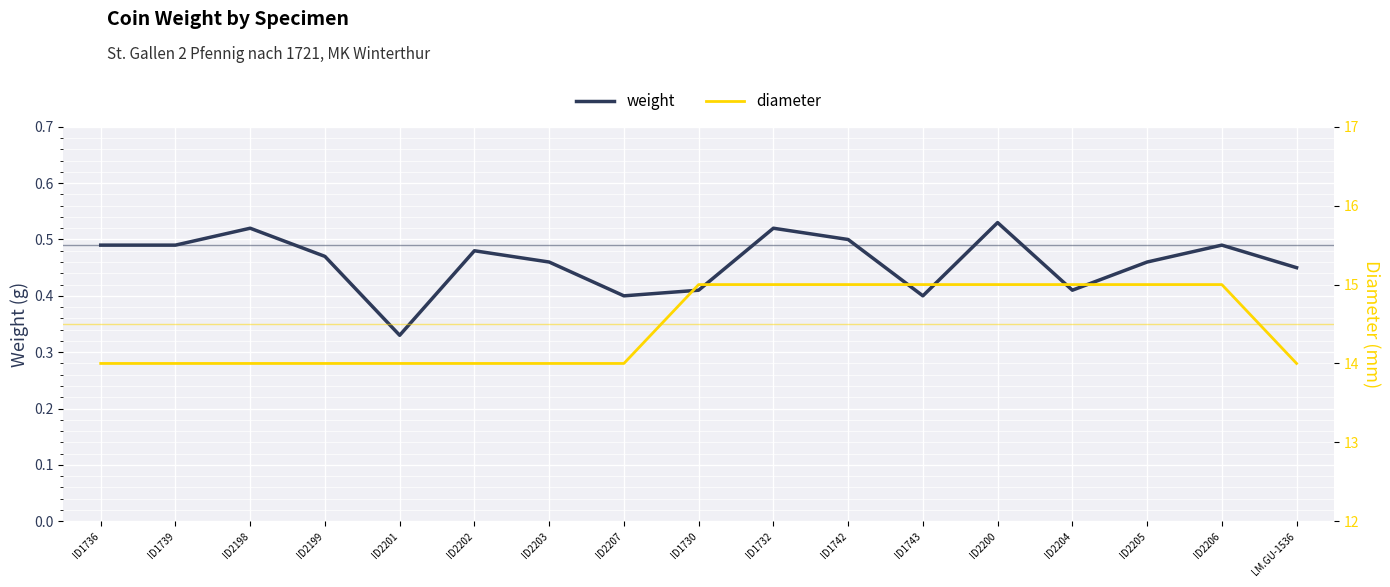

Reading right to left, extract all data points from this chart.

weight: LM.GU-1536=0.5	ID2206=0.5	ID2205=0.5	ID2204=0.4	ID2200=0.5	ID1743=0.4	ID1742=0.5	ID1732=0.5	ID1730=0.4	ID2207=0.4	ID2203=0.5	ID2202=0.5	ID2201=0.3	ID2199=0.5	ID2198=0.5	ID1739=0.5	ID1736=0.5
diameter: LM.GU-1536=14.0	ID2206=15.0	ID2205=15.0	ID2204=15.0	ID2200=15.0	ID1743=15.0	ID1742=15.0	ID1732=15.0	ID1730=15.0	ID2207=14.0	ID2203=14.0	ID2202=14.0	ID2201=14.0	ID2199=14.0	ID2198=14.0	ID1739=14.0	ID1736=14.0